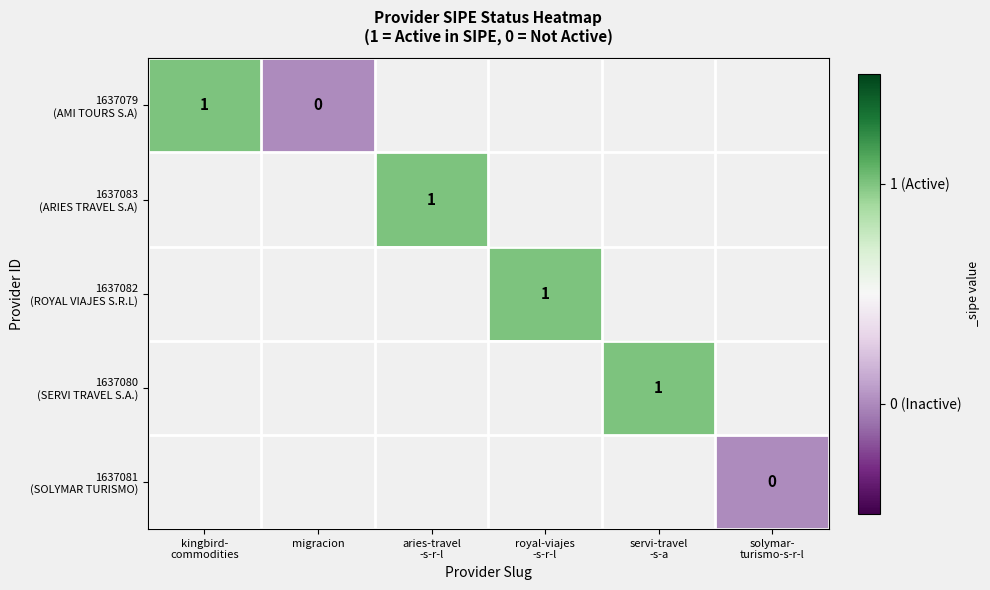

At which category does the chart reach its peak across all series?

kingbird-
commodities